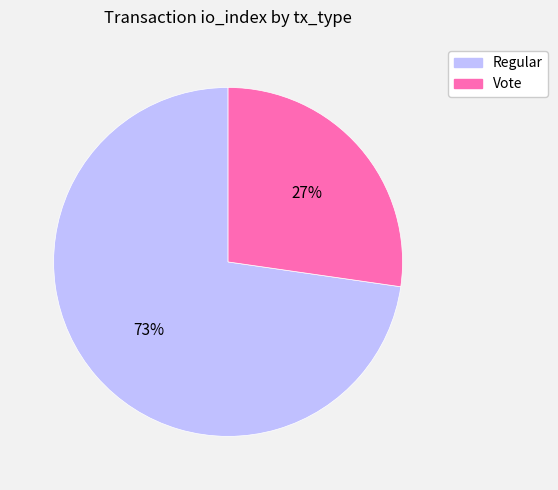

To the nearest percent, what is the average slice percentage?

50%